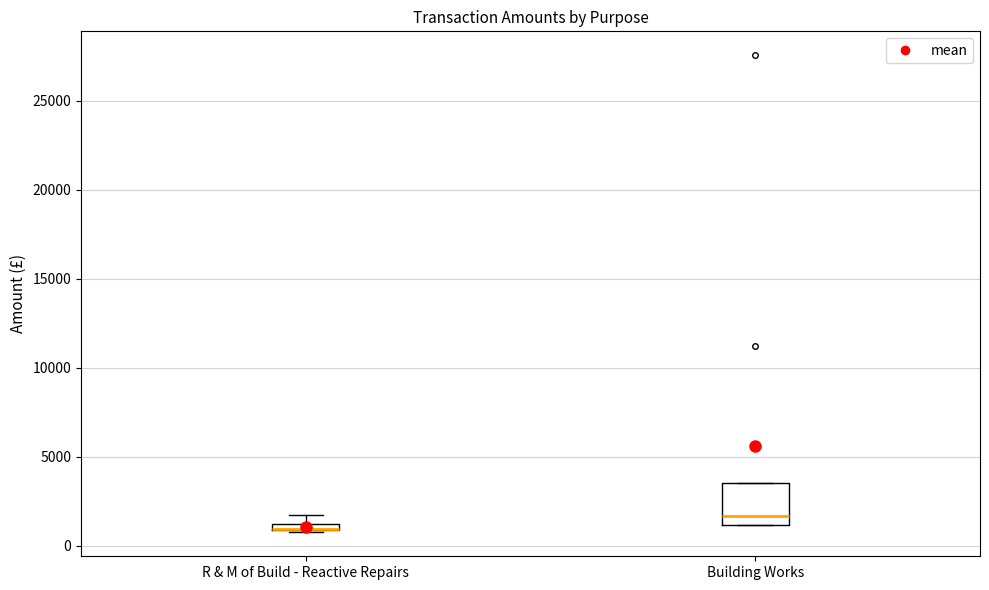

Where is the lower edge of the box for R & M of Build - Reactive Repairs on the y-axis? The values are not printed on the chart, so give them approximately, as read against the axis.

1000